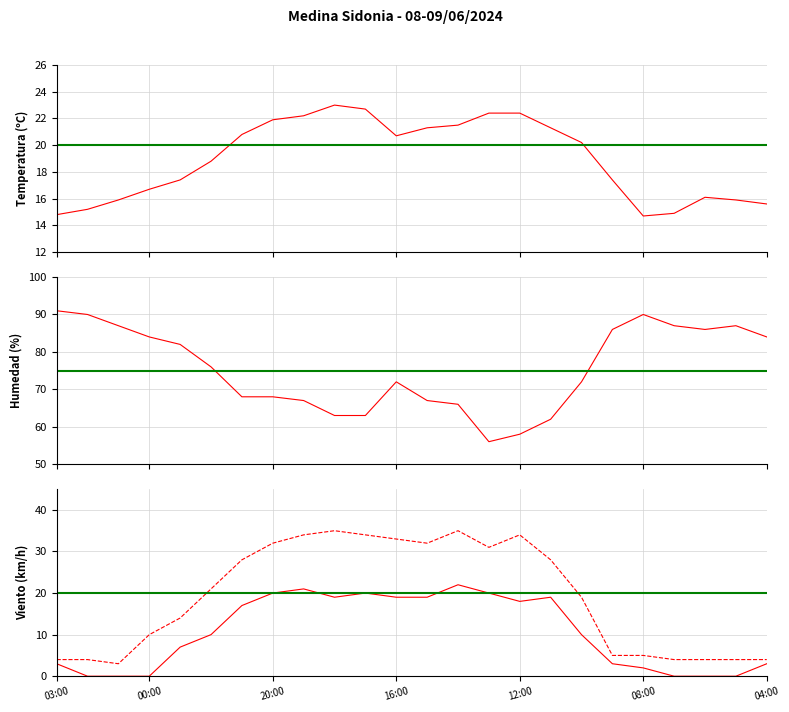

What is the label of the 19th point from the left?

09:00